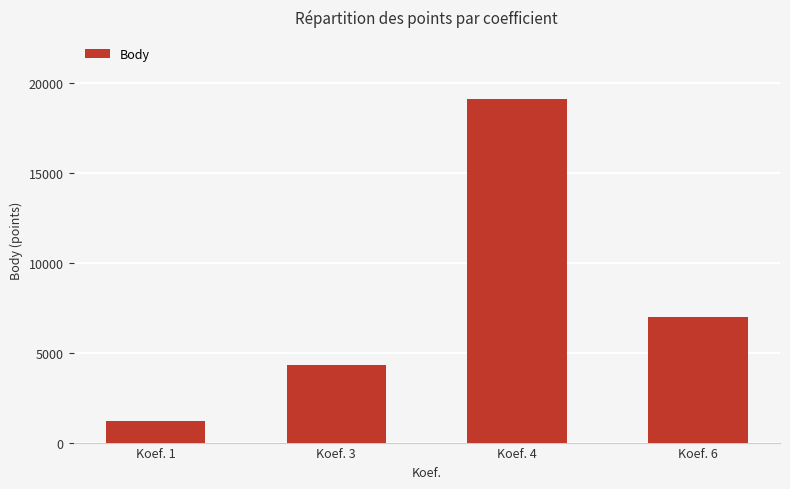

What is the difference between the second highest and second lowest values?

2685